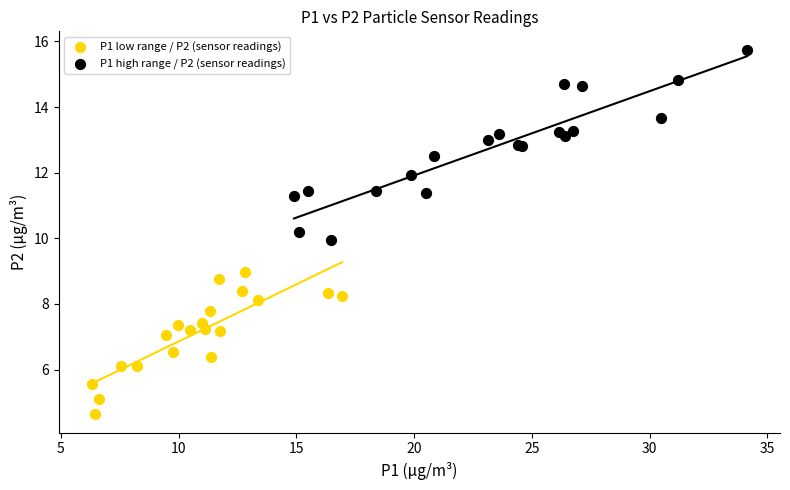

Which series reaches the maximum Y coordinate?

P1 high range / P2 (sensor readings)